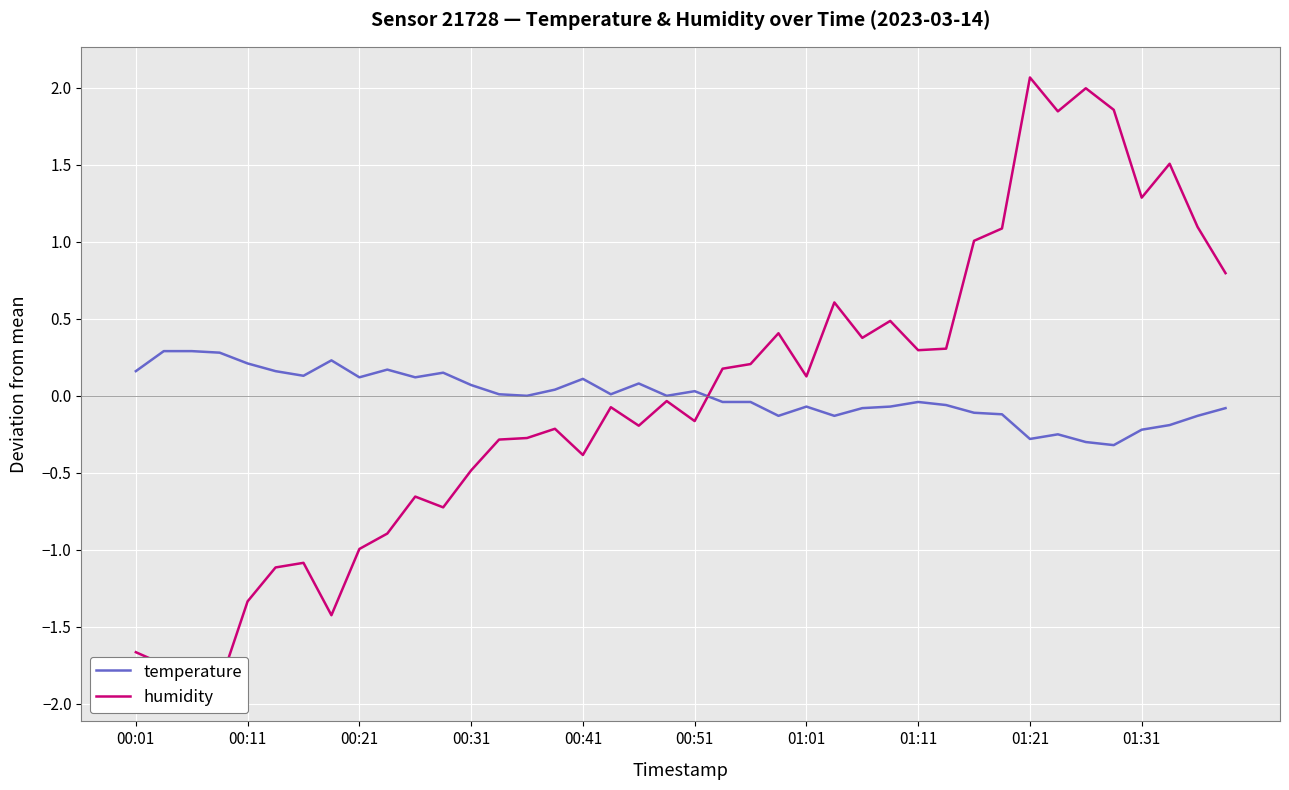

What is the maximum value for temperature?

0.3